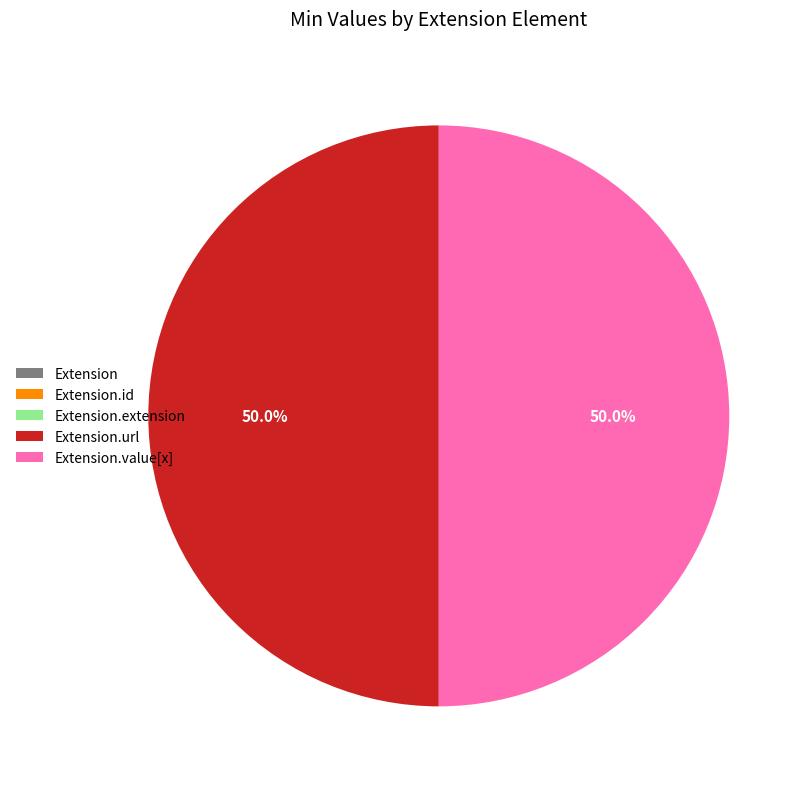

What is the largest slice in the pie chart?

Extension.url